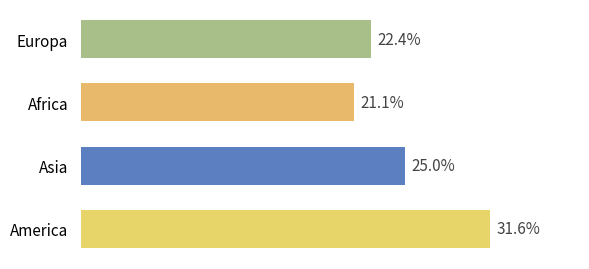

Rank the categories by value from highest to lowest.

America, Asia, Europa, Africa